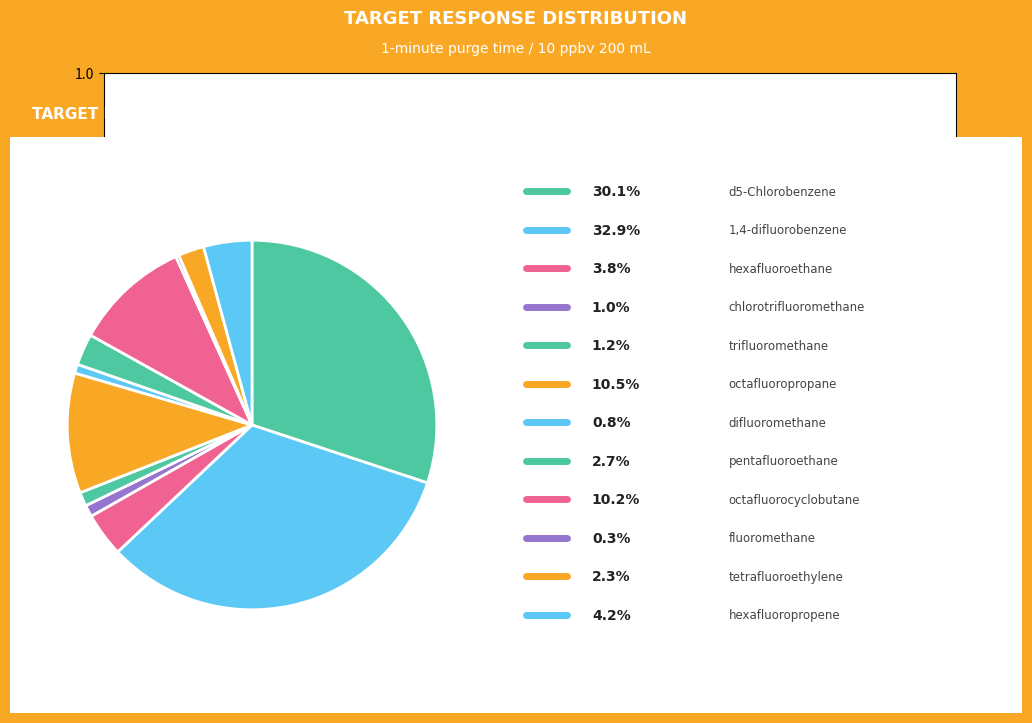

How many slices are in this pie chart?

12